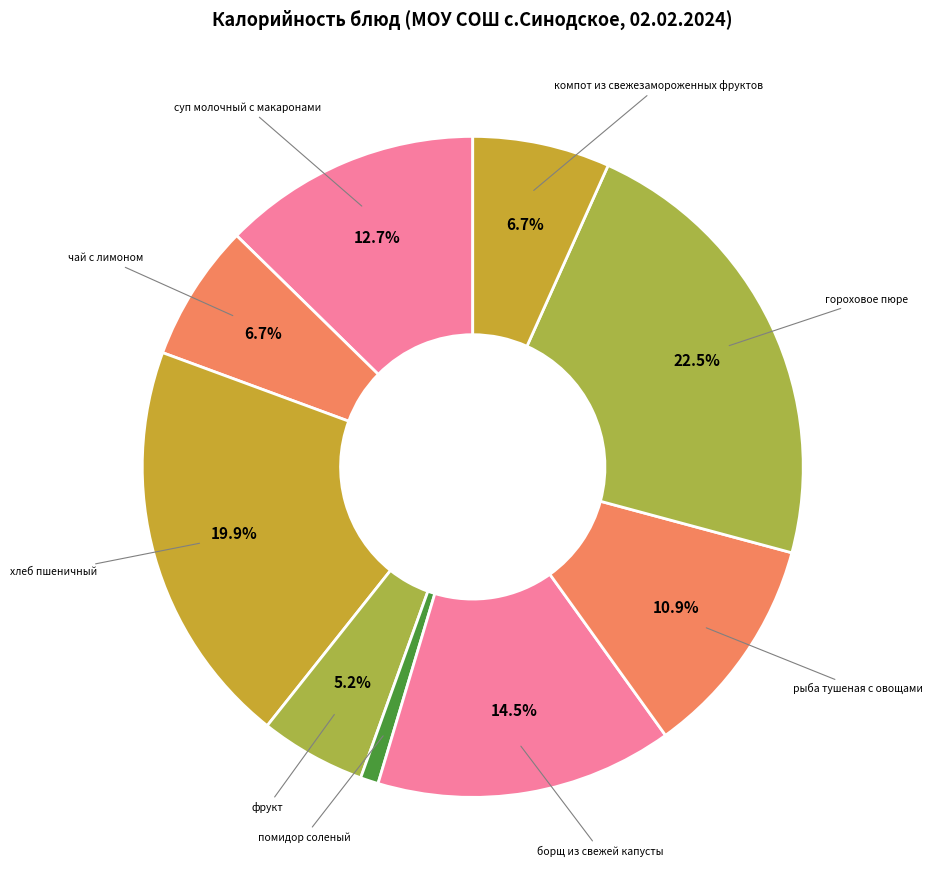

Which has a higher value, суп молочный с макаронами or чай с лимоном?

суп молочный с макаронами